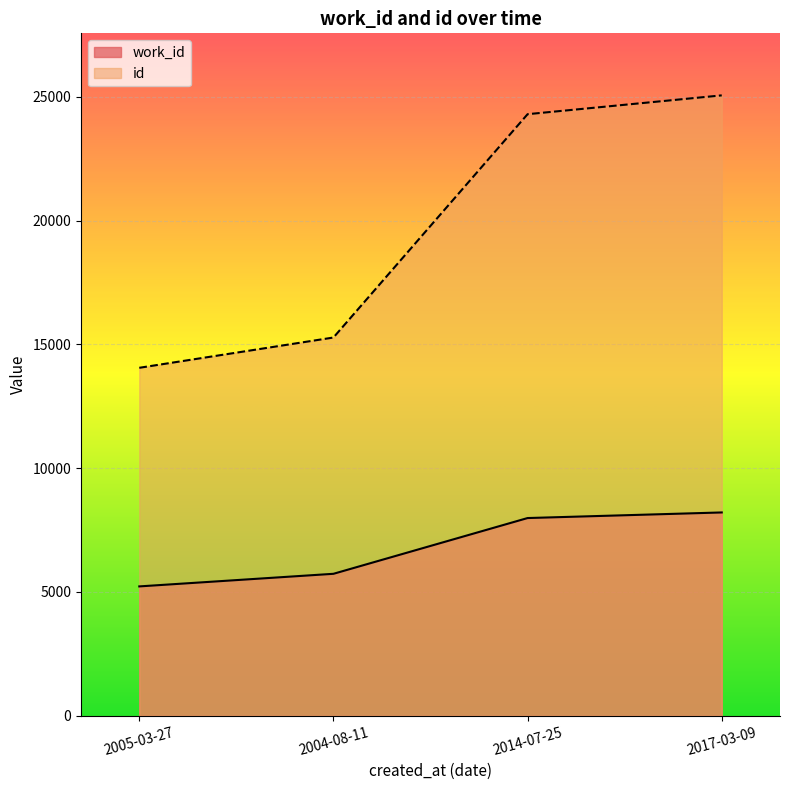

Rank the categories by work_id value from highest to lowest.

2017-03-09, 2014-07-25, 2004-08-11, 2005-03-27